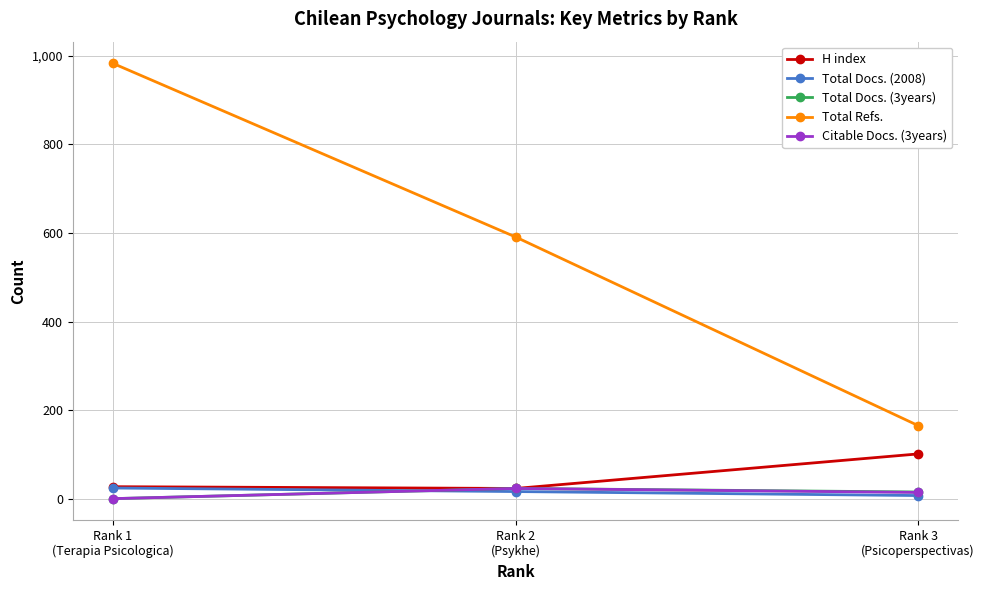

How many series are shown in this chart?

5